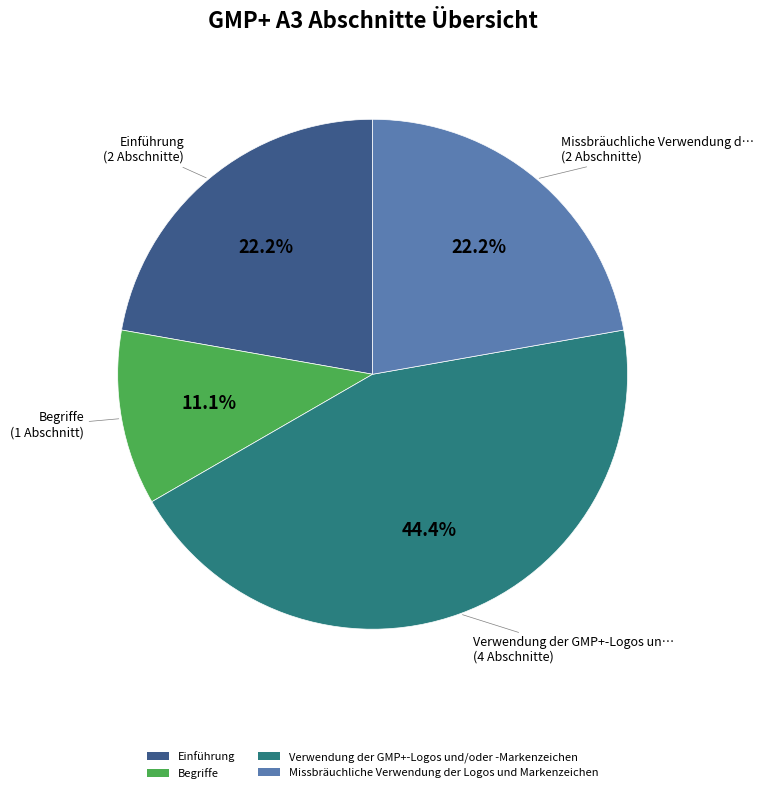

To the nearest percent, what percentage of the pie is Begriffe?

11%